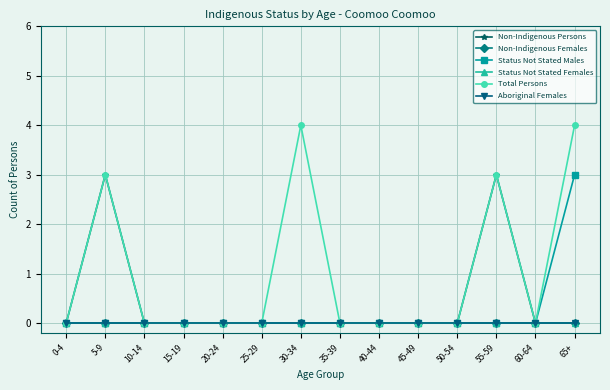

Does the chart have visible grid lines?

Yes